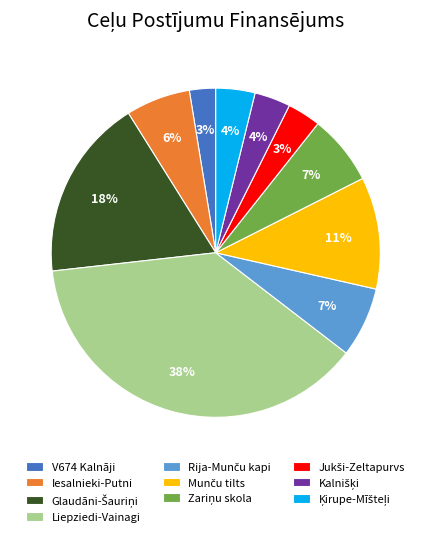

What is the largest slice in the pie chart?

Liepziedi-Vainagi